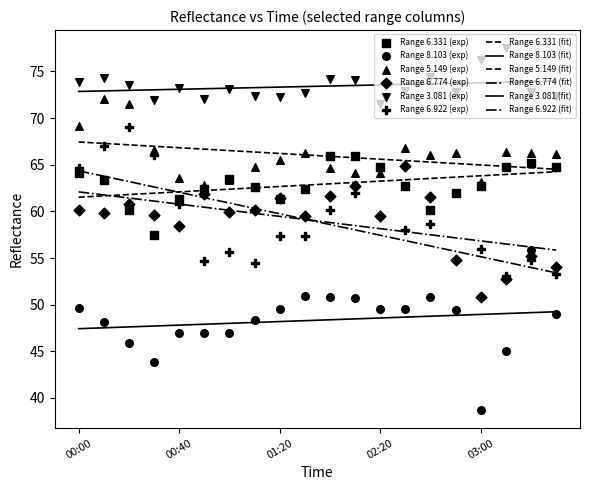

What are all the series names shown in the legend?

6.331, 8.103, 5.149, 6.774, 3.081, 6.922